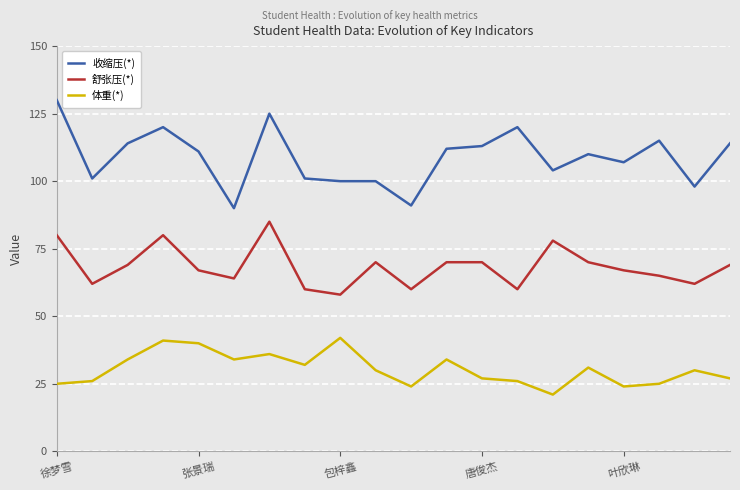

True or false: 舒张压(*) and 收缩压(*) cross at least once.

False